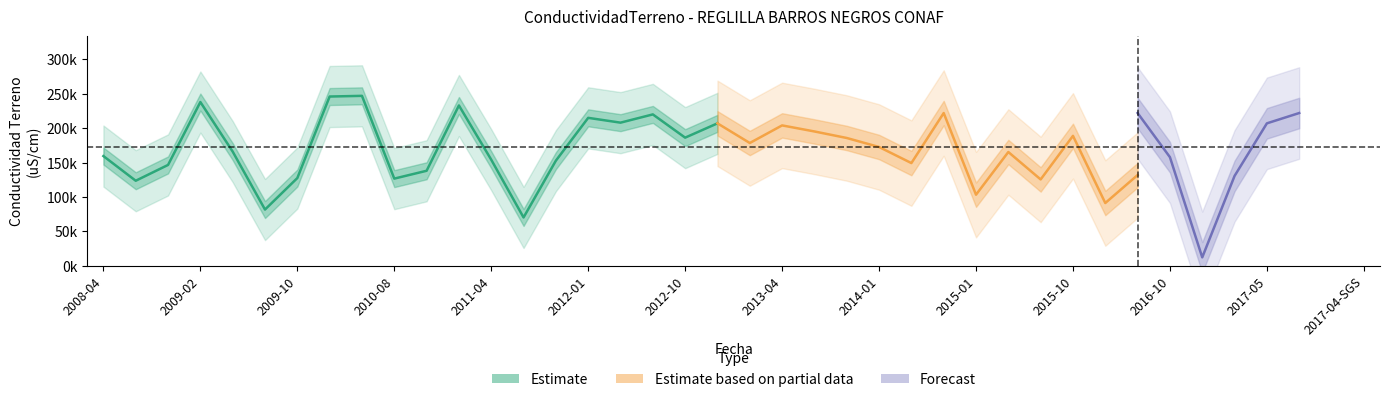

How many data points are less than 165900?

10